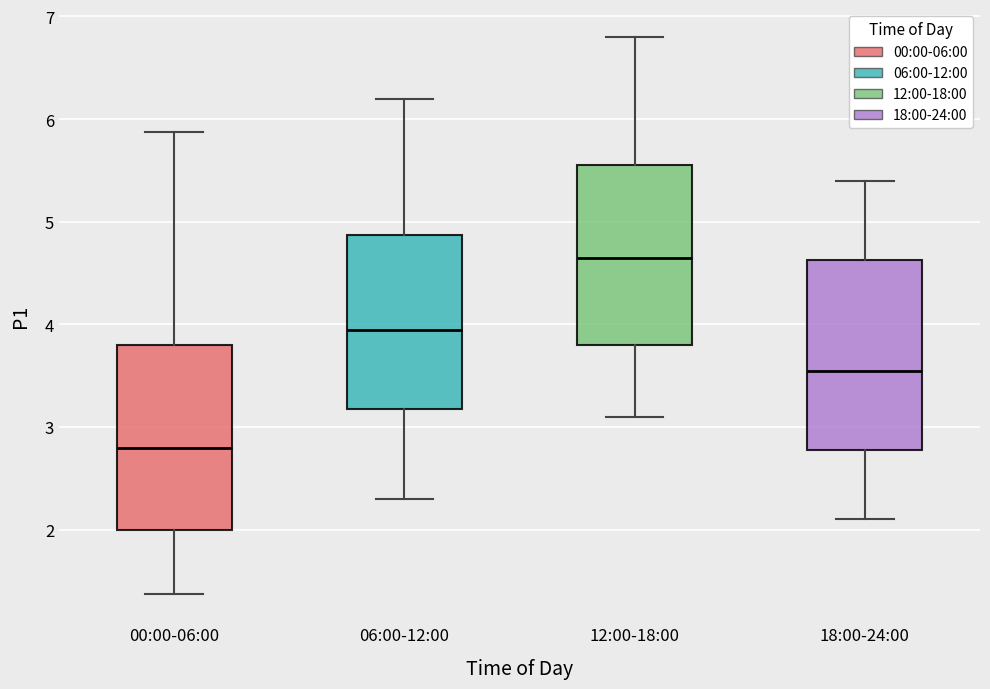

Where is the lower edge of the box for 06:00-12:00 on the y-axis? The values are not printed on the chart, so give them approximately, as read against the axis.

3.2